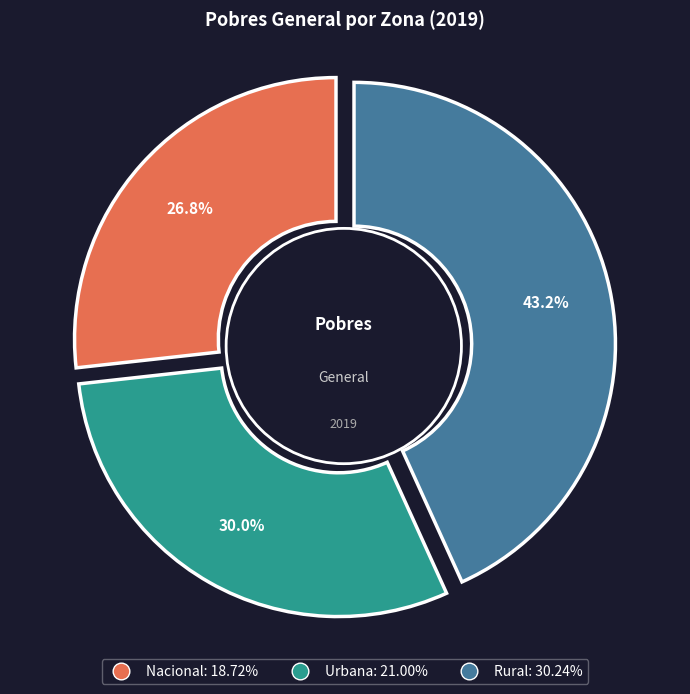

To the nearest percent, what is the combined percentage of Urbana and Rural?

73%